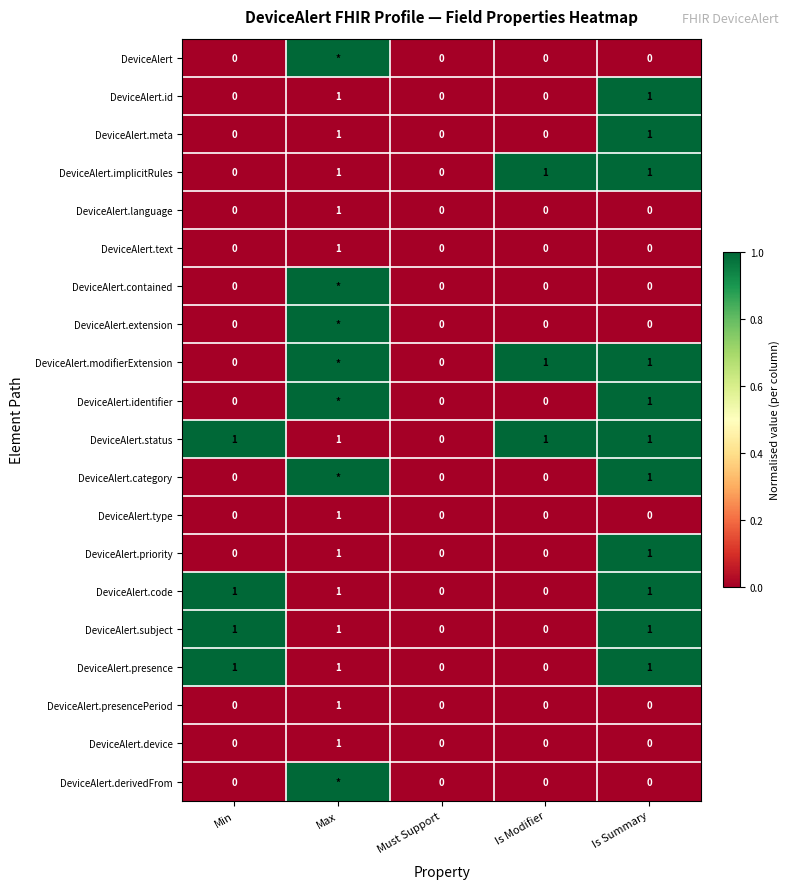

What is the difference between the highest and lowest values at Max?

1